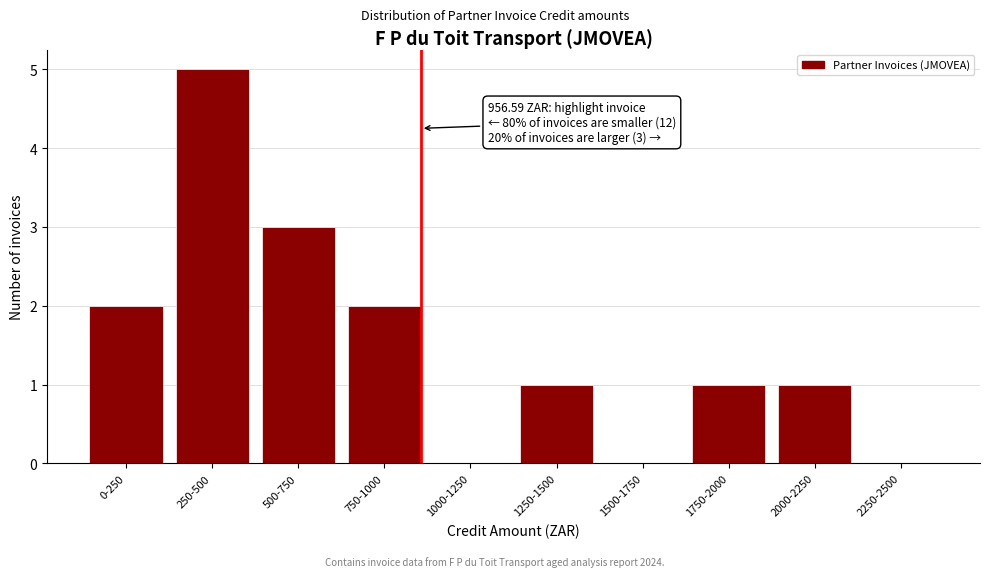

Reading right to left, what are all the values shown in this chart?

2250-2500=0	2000-2250=1	1750-2000=1	1500-1750=0	1250-1500=1	1000-1250=0	750-1000=2	500-750=3	250-500=5	0-250=2